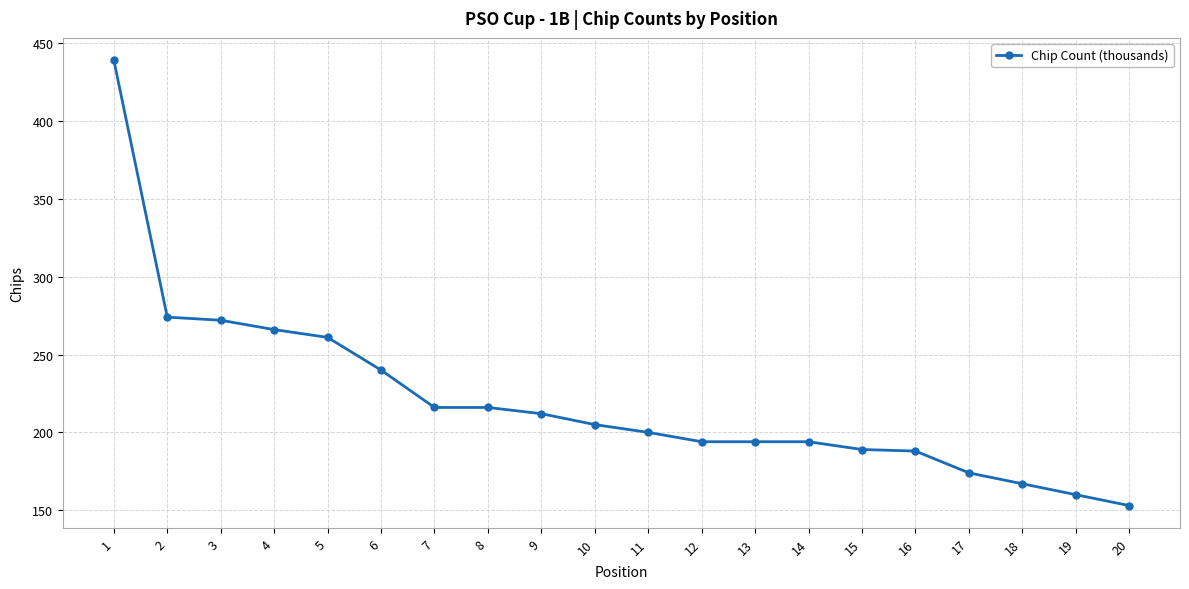

What is the difference between the maximum and minimum values?

286